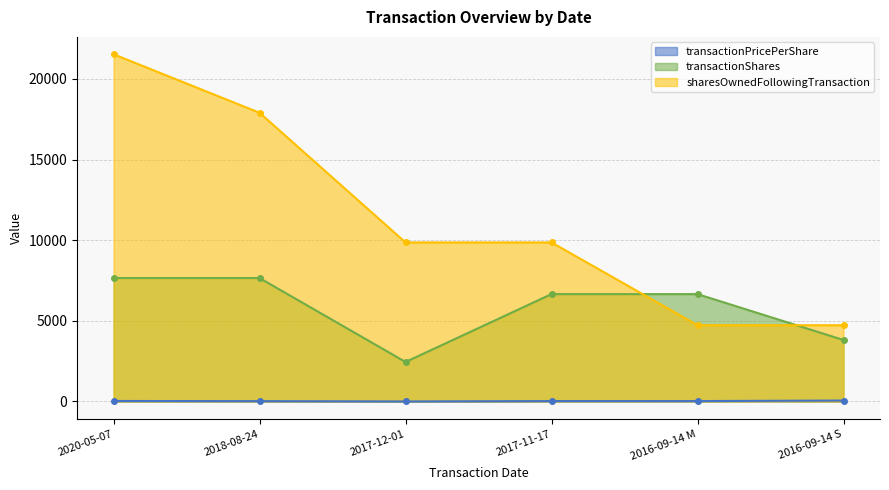

List the series in order of their peak value, lowest first.

transactionPricePerShare, transactionShares, sharesOwnedFollowingTransaction